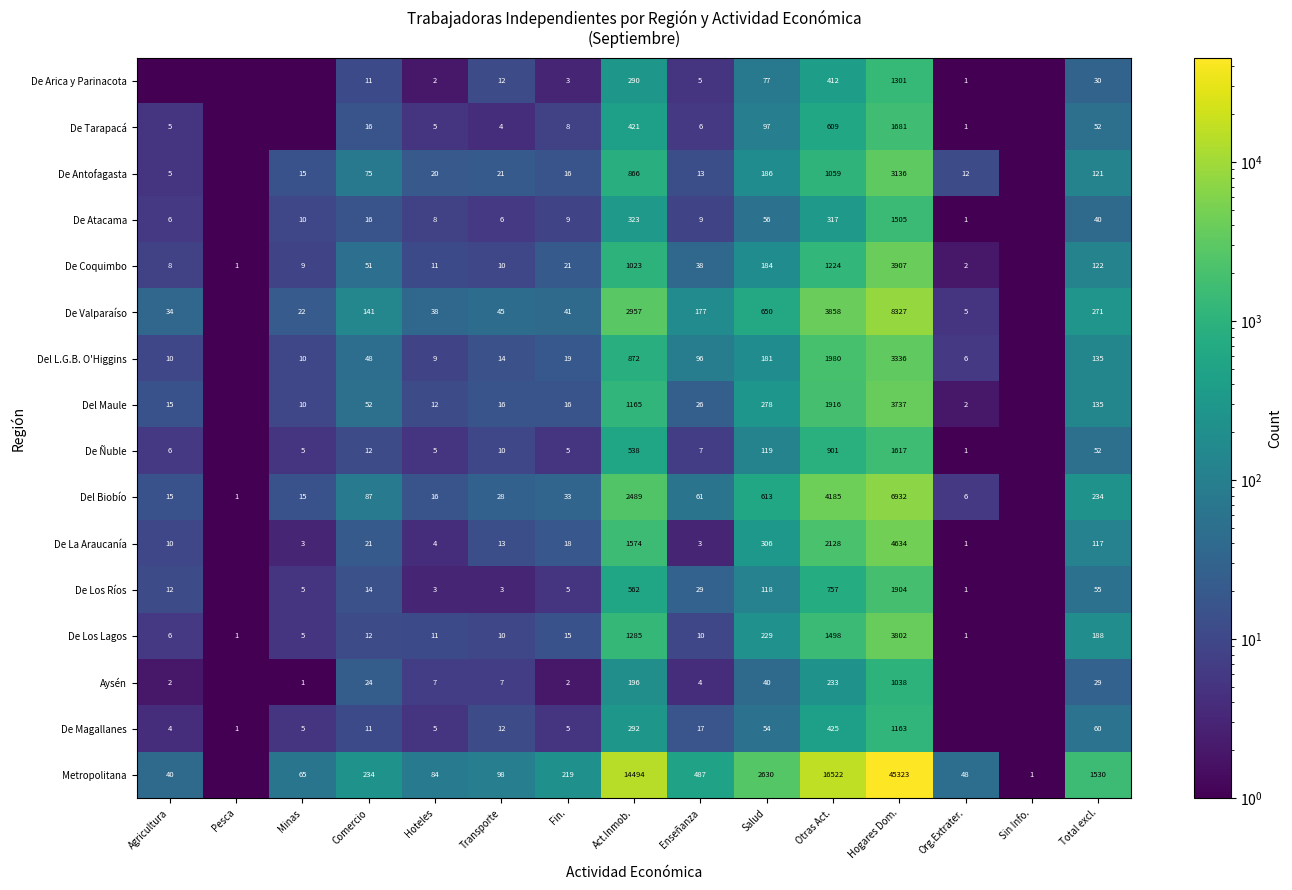

What is the minimum value shown in the chart?

0.1